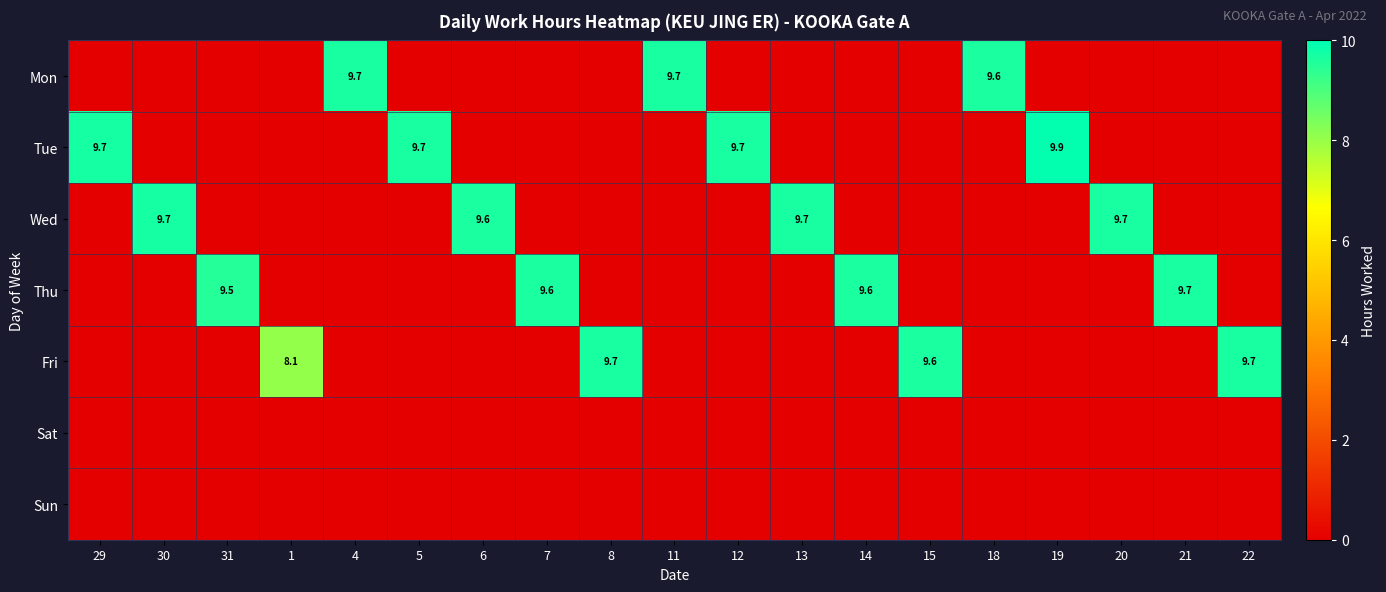

True or false: Thu has a value of 16.8 at 14.

False